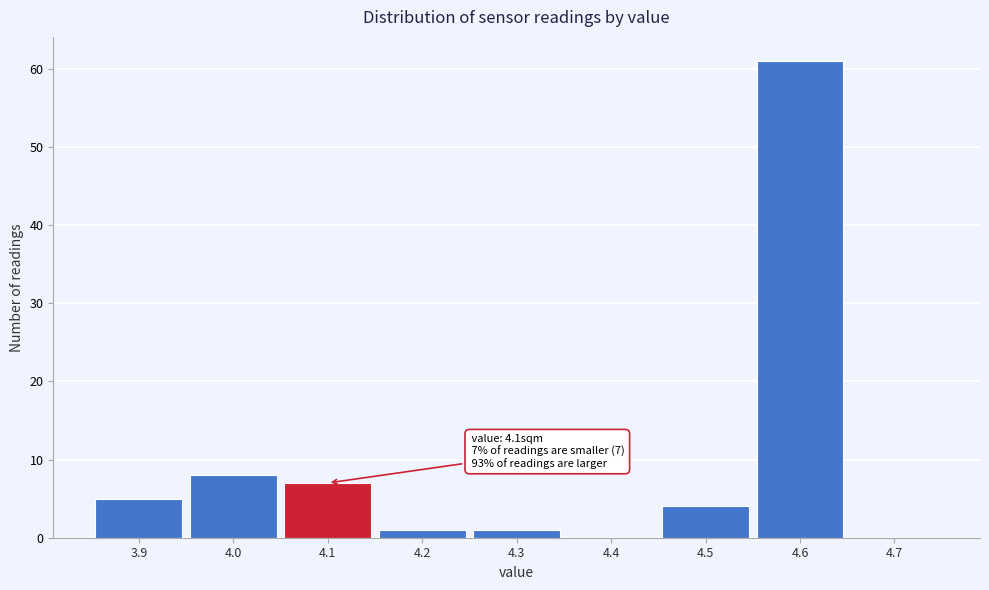

Which range on the x-axis has the tallest bar?

4.55 to 4.65